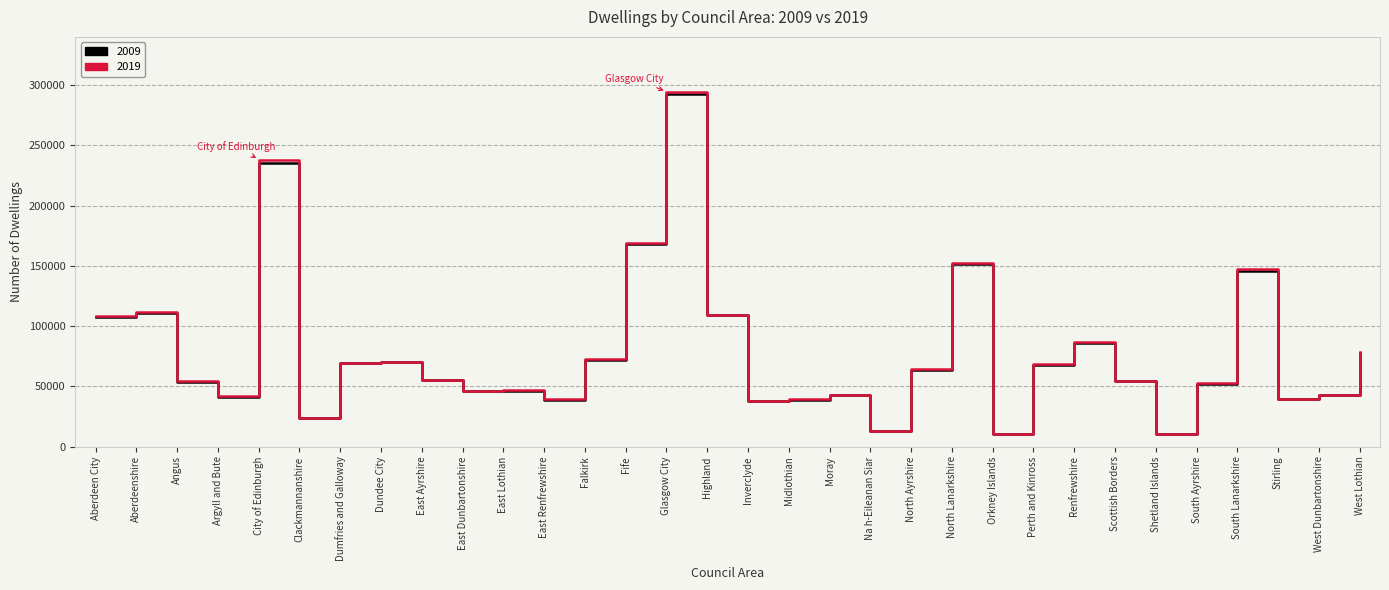

True or false: 2019 has a value of 25818 at Dundee City.

False